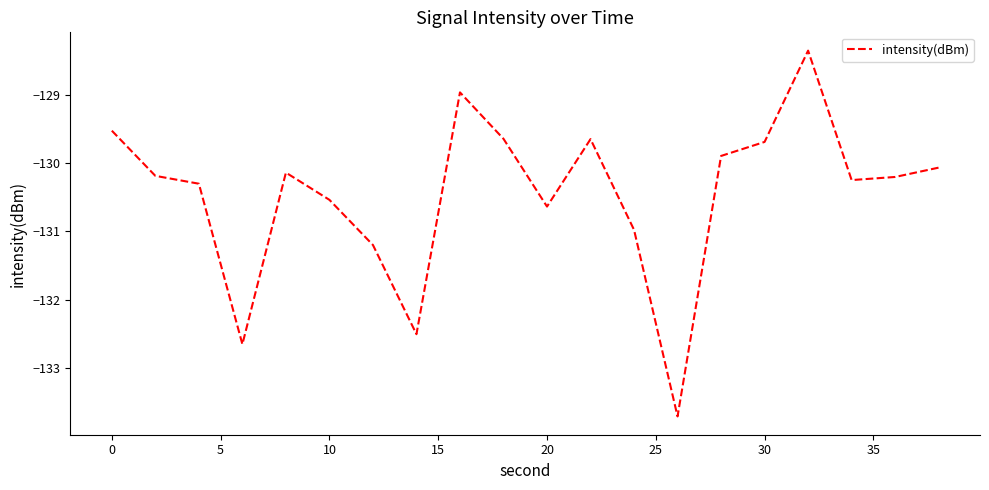

What is the greatest value displayed?

-128.3